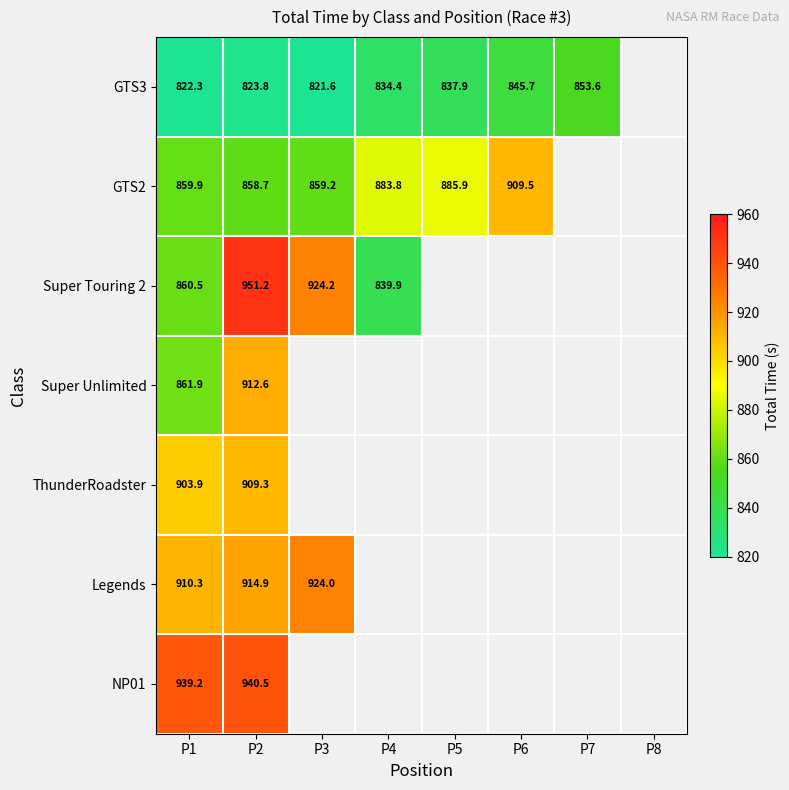

What is the minimum value shown in the chart?

821.6